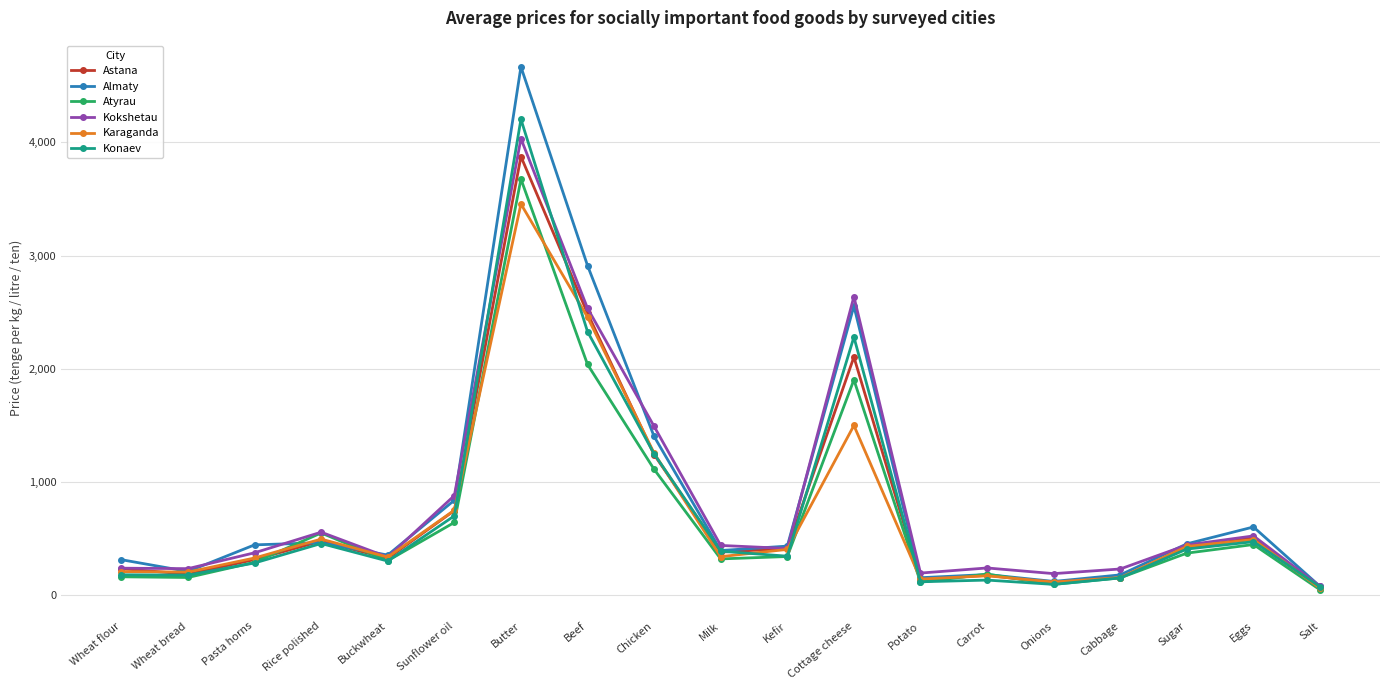

In Kokshetau, how many points are higher than both neighbors (excluding endpoints)?

5